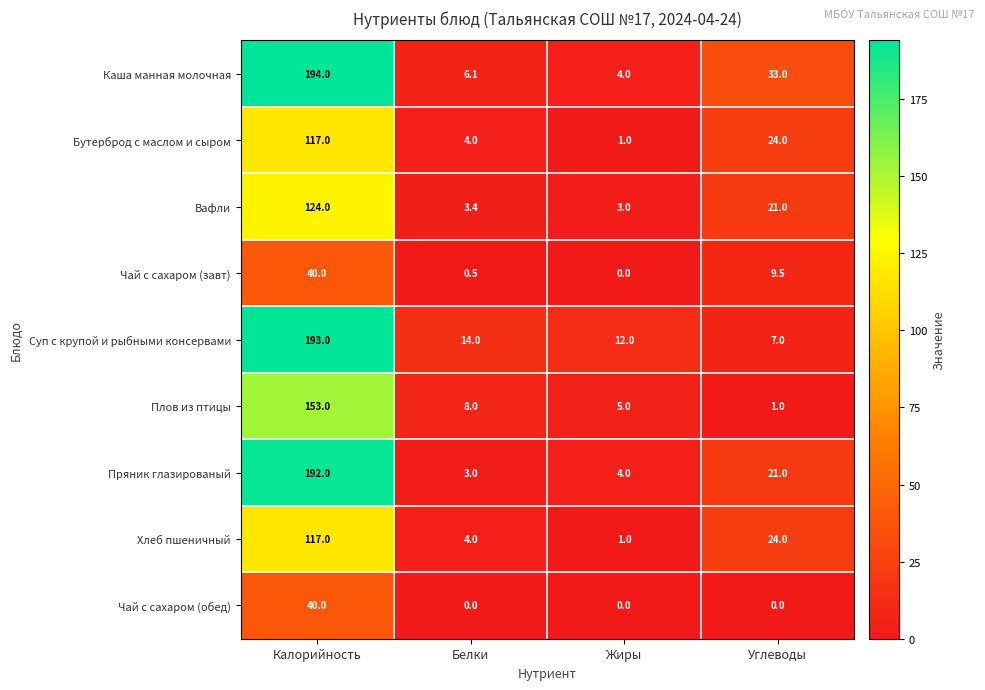

What is the sum of the Суп с крупой и рыбными консервами values at Белки and Углеводы?

21.0